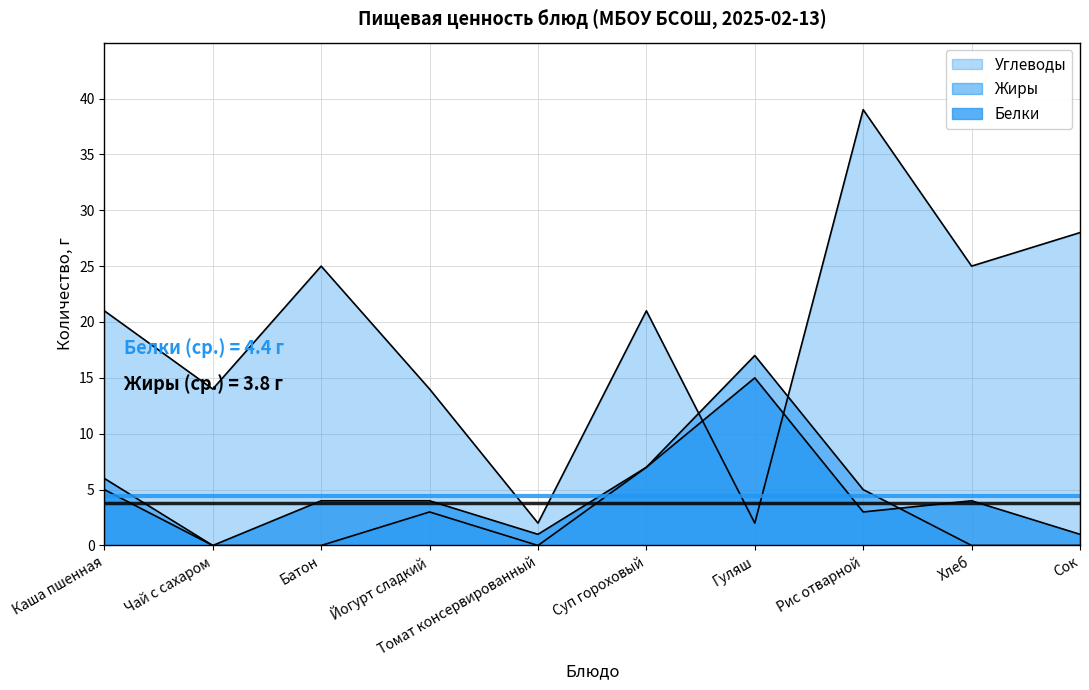

Reading left to right, list all the values displayed in this chart.

Белки: Каша пшенная=5	Чай с сахаром=0	Батон=4	Йогурт сладкий=4	Томат консервированный=1	Суп гороховый=7	Гуляш=15	Рис отварной=3	Хлеб=4	Сок=1
Жиры: Каша пшенная=6	Чай с сахаром=0	Батон=0	Йогурт сладкий=3	Томат консервированный=0	Суп гороховый=7	Гуляш=17	Рис отварной=5	Хлеб=0	Сок=0
Углеводы: Каша пшенная=21	Чай с сахаром=14	Батон=25	Йогурт сладкий=14	Томат консервированный=2	Суп гороховый=21	Гуляш=2	Рис отварной=39	Хлеб=25	Сок=28